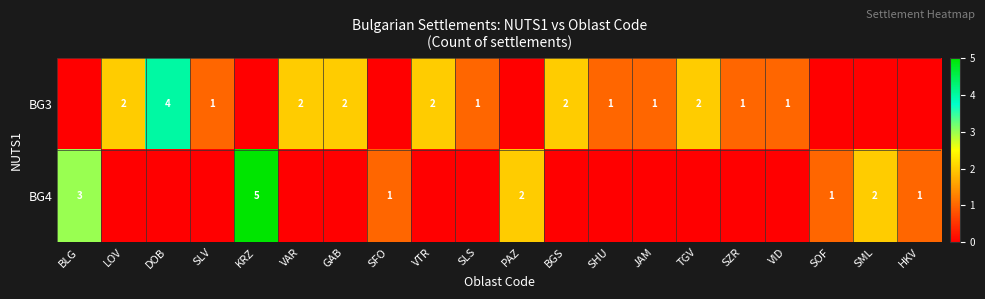

Is the value of BG3 at SLS greater than the value of BG4 at KRZ?

No